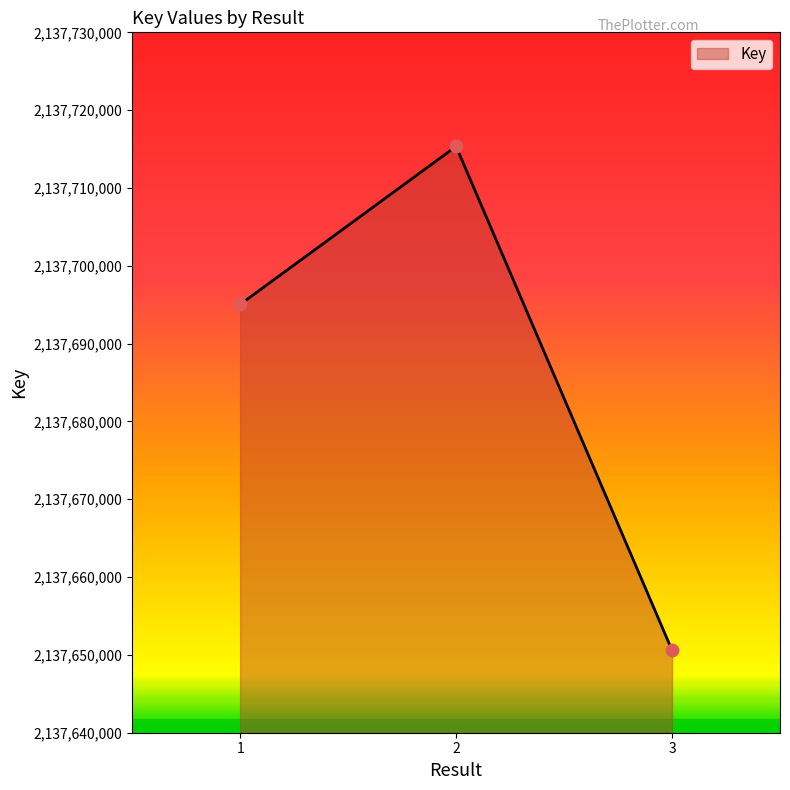

What is the ratio of the value at 1 to the value at 2?

1.0